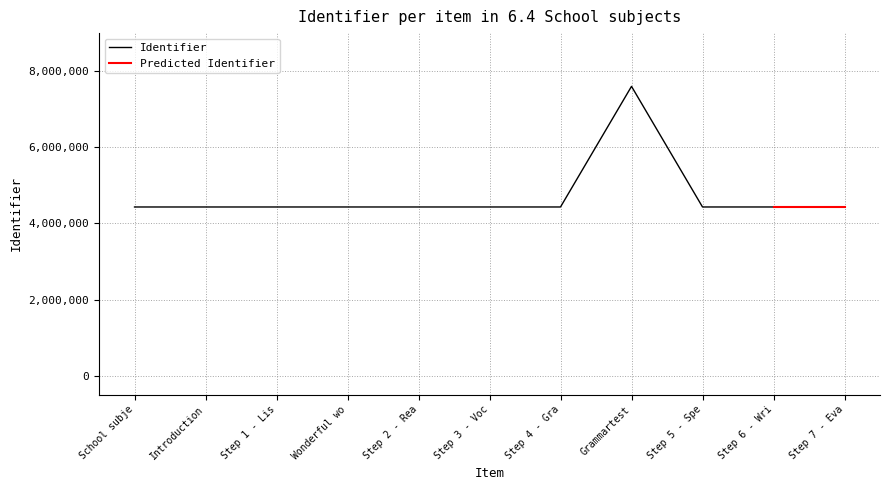

What is the greatest value displayed?

7601241